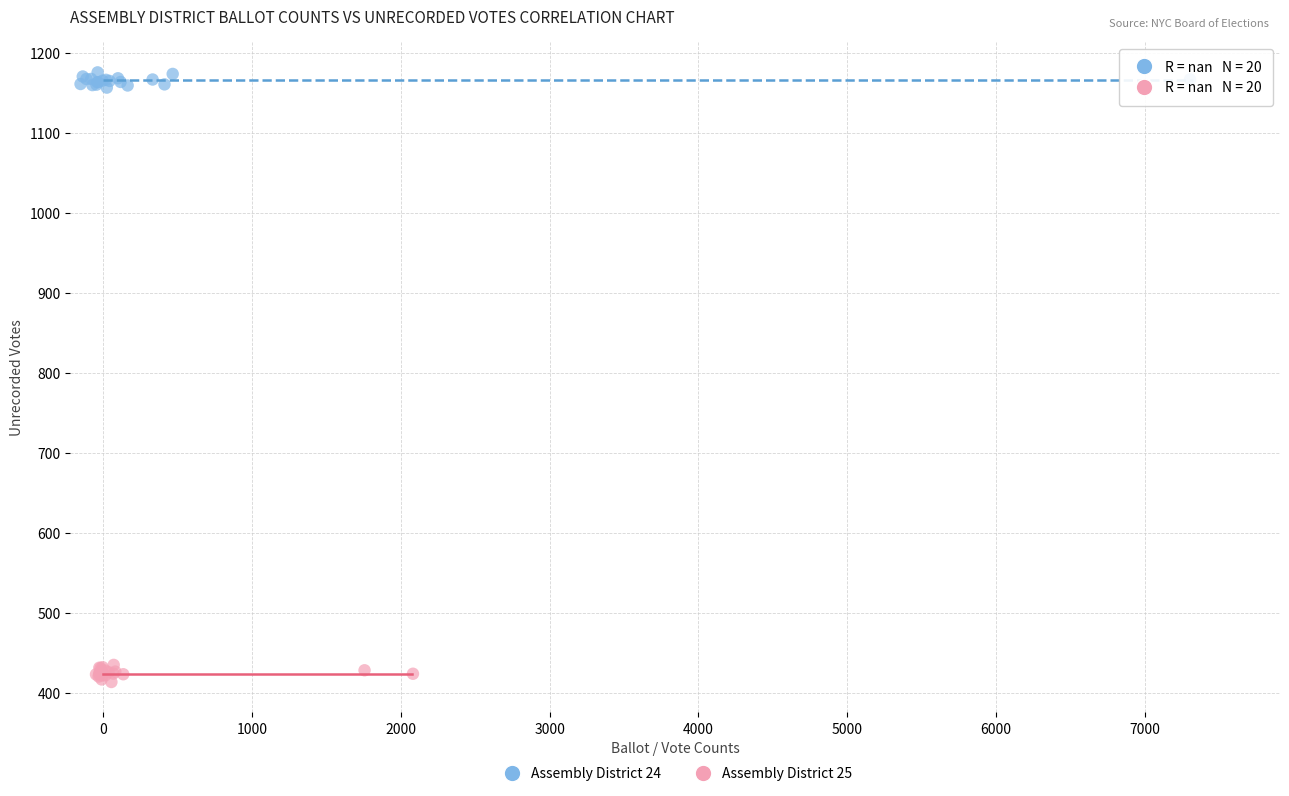

What are all the series names shown in the legend?

Assembly District 24, Assembly District 25